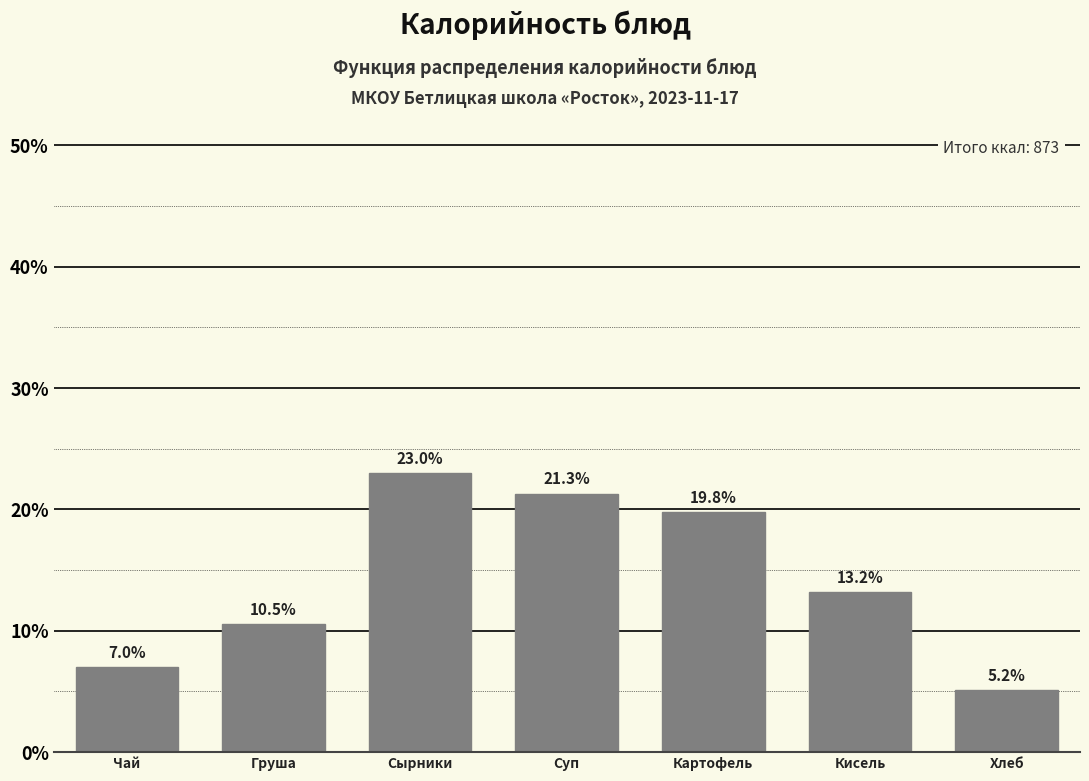

Reading right to left, transcribe all the data shown in this chart.

Хлеб=5.2	Кисель=13.2	Картофель=19.8	Суп=21.3	Сырники=23.0	Груша=10.5	Чай=7.0